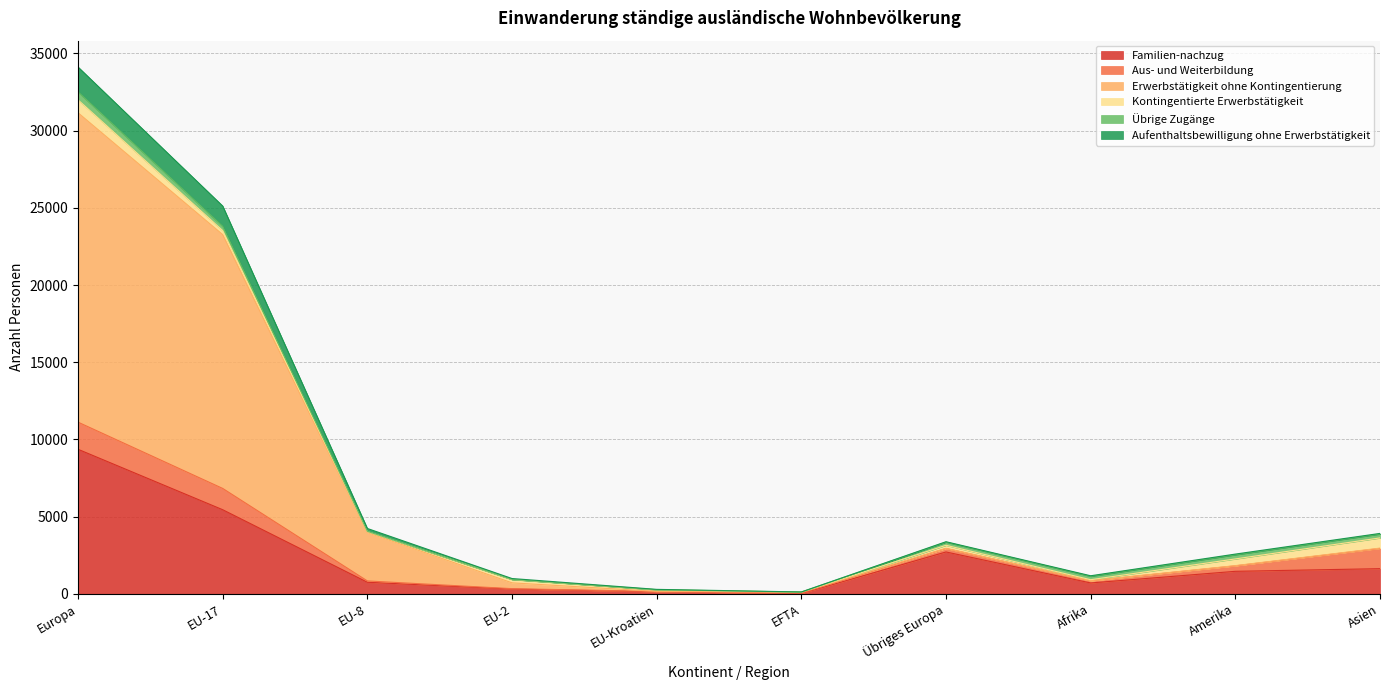

What is the label of the 10th point from the right?

Europa